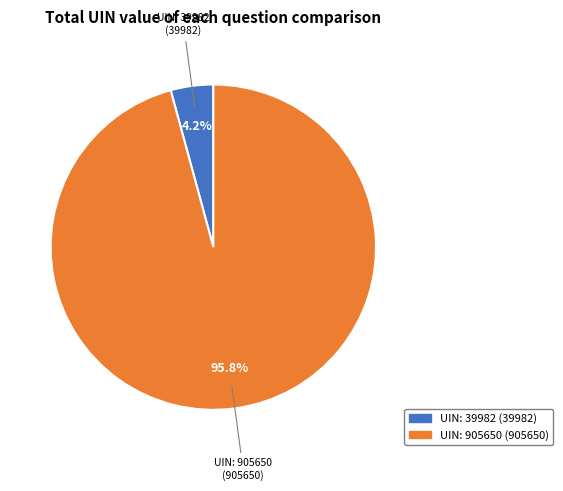

Count the number of slices in the pie.

2